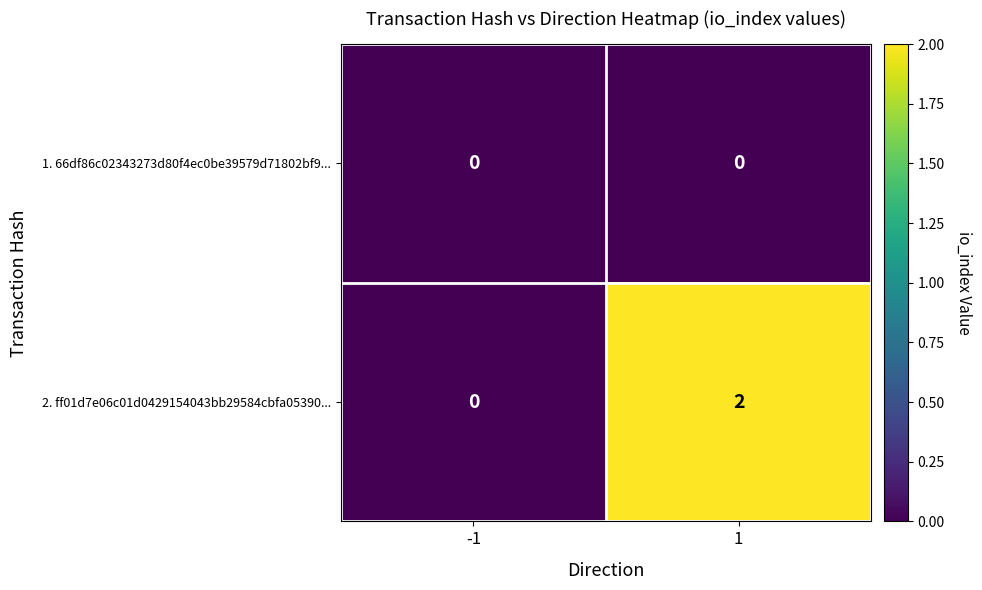

What is the maximum value shown in the chart?

2